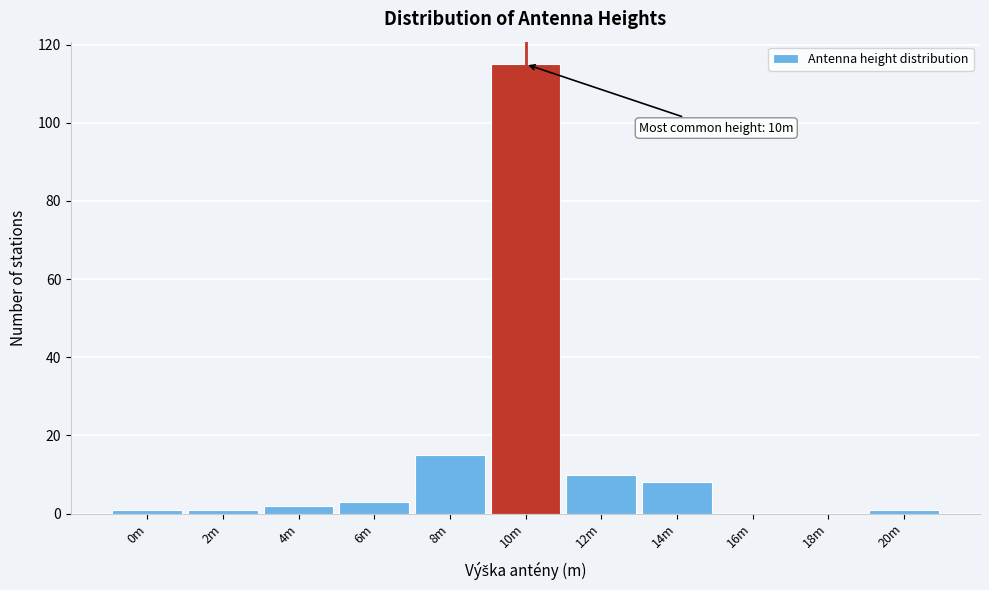

Reading left to right, what are all the values shown in this chart?

0m=1	2m=1	4m=2	6m=3	8m=15	10m=115	12m=10	14m=8	16m=0	18m=0	20m=1